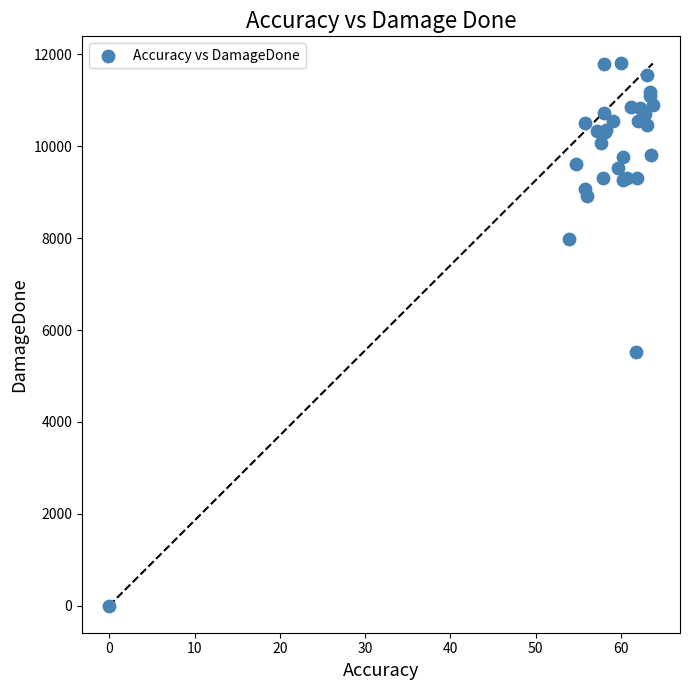

What Y value in the scatter plot is closest to 5901?

5520